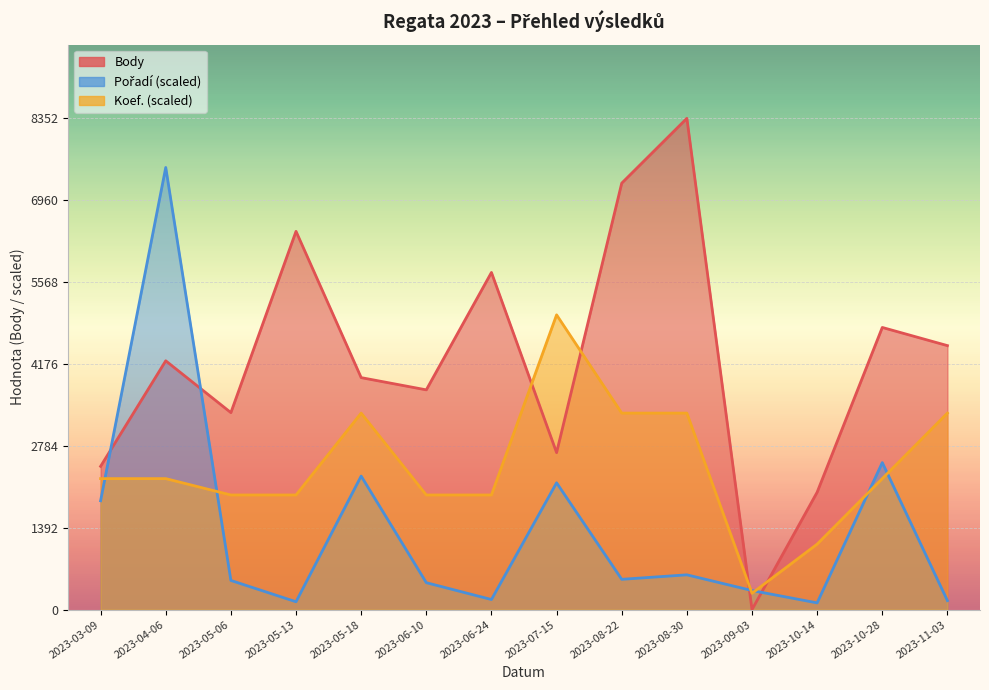

What position from the left is 2023-10-28?

13